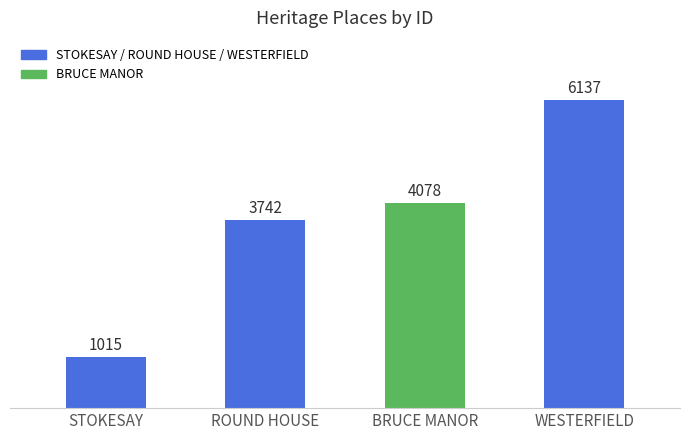

List the labels in order of value, largest first.

WESTERFIELD, BRUCE MANOR, ROUND HOUSE, STOKESAY